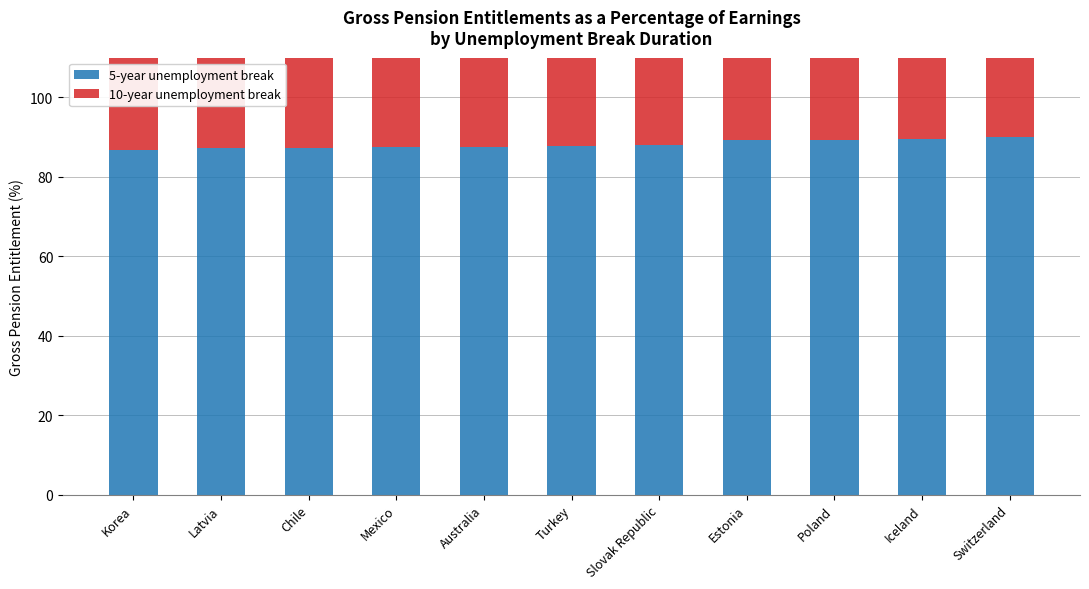

How many values in the 5-year unemployment break series are below 87?

1